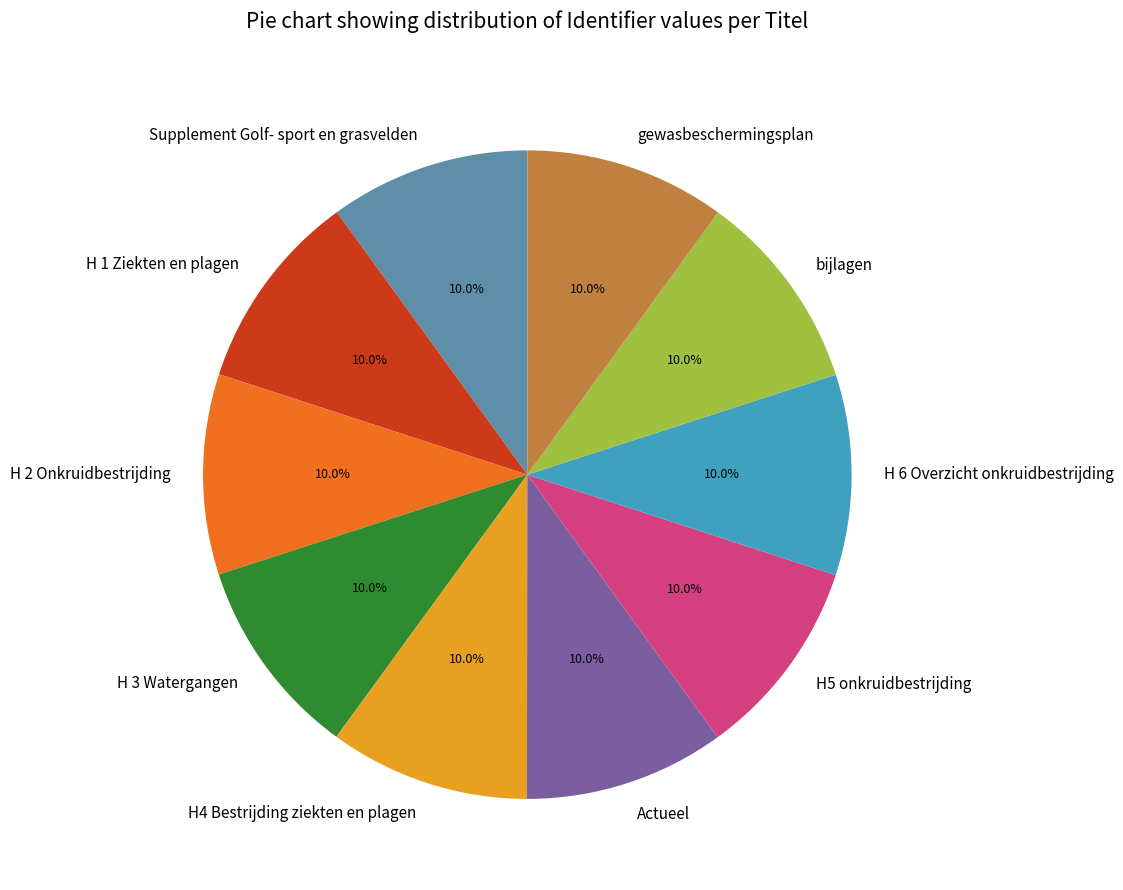

Is there any slice that represents more than half of the pie?

No